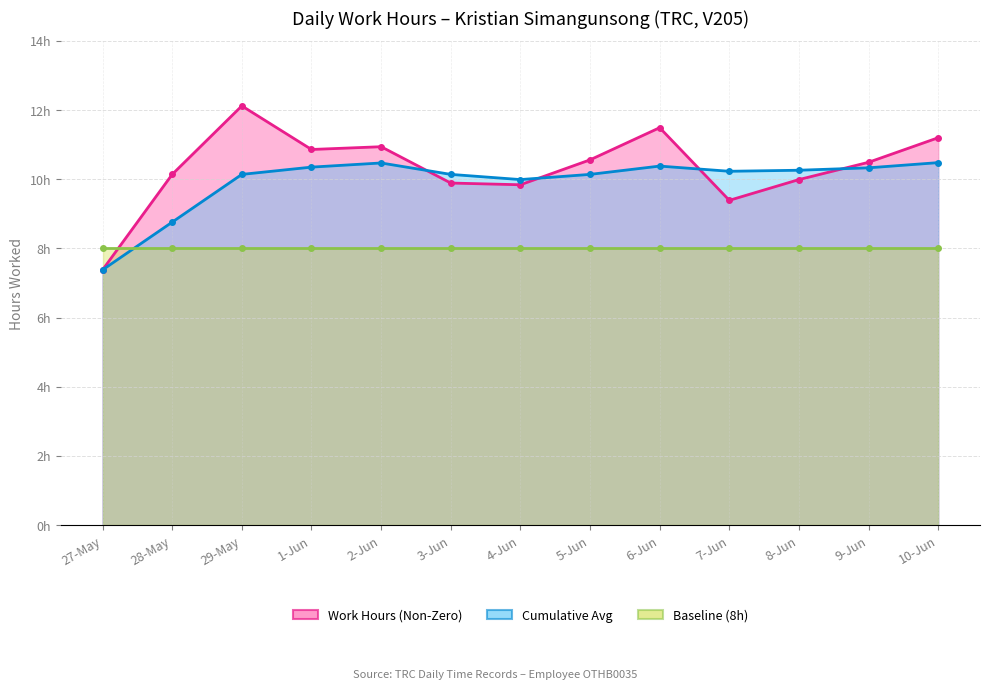

True or false: Work Hours (Non-Zero) and Cumulative Avg intersect in this chart.

True